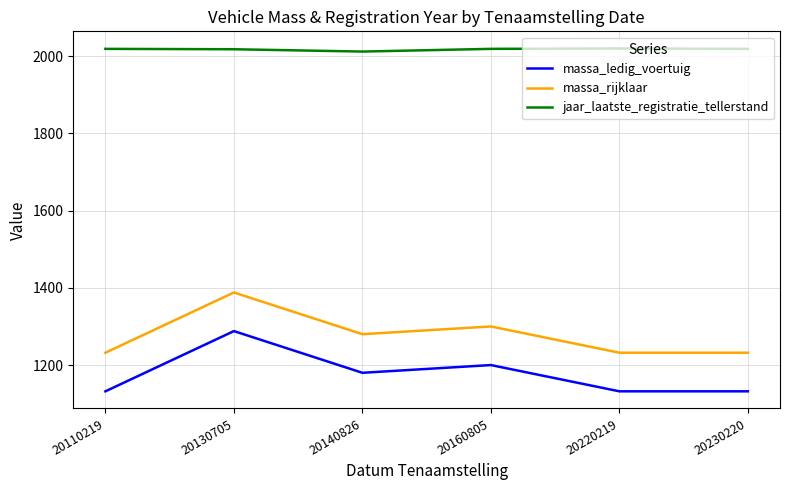

True or false: jaar_laatste_registratie_tellerstand has more than 0 interior local peaks.

True